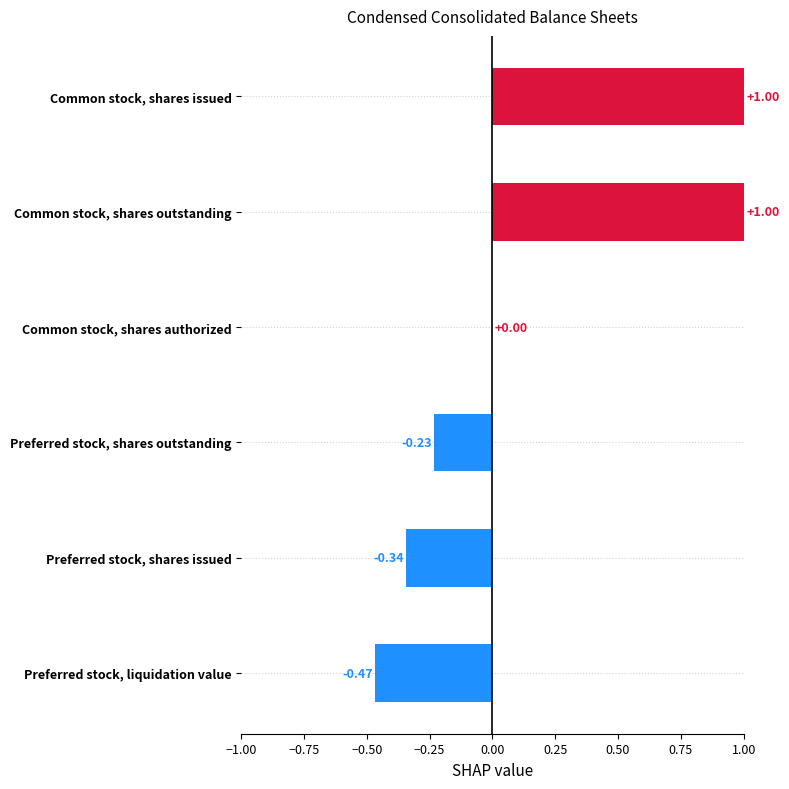

At which label is the value closest to 0?

Common stock, shares authorized